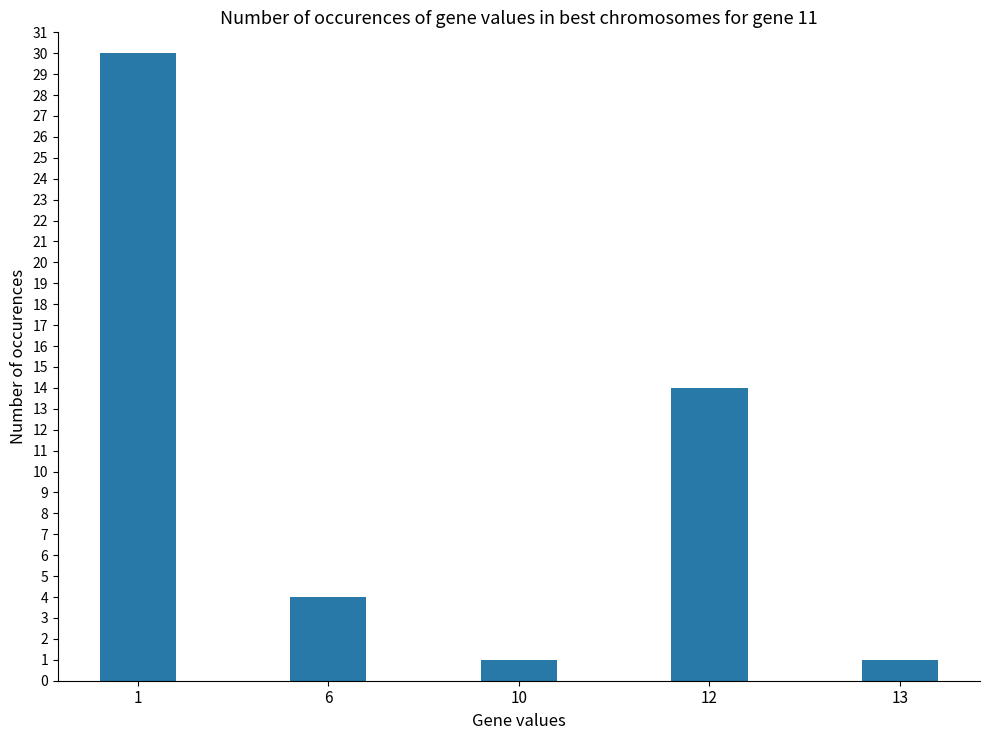

What is the average value?

10